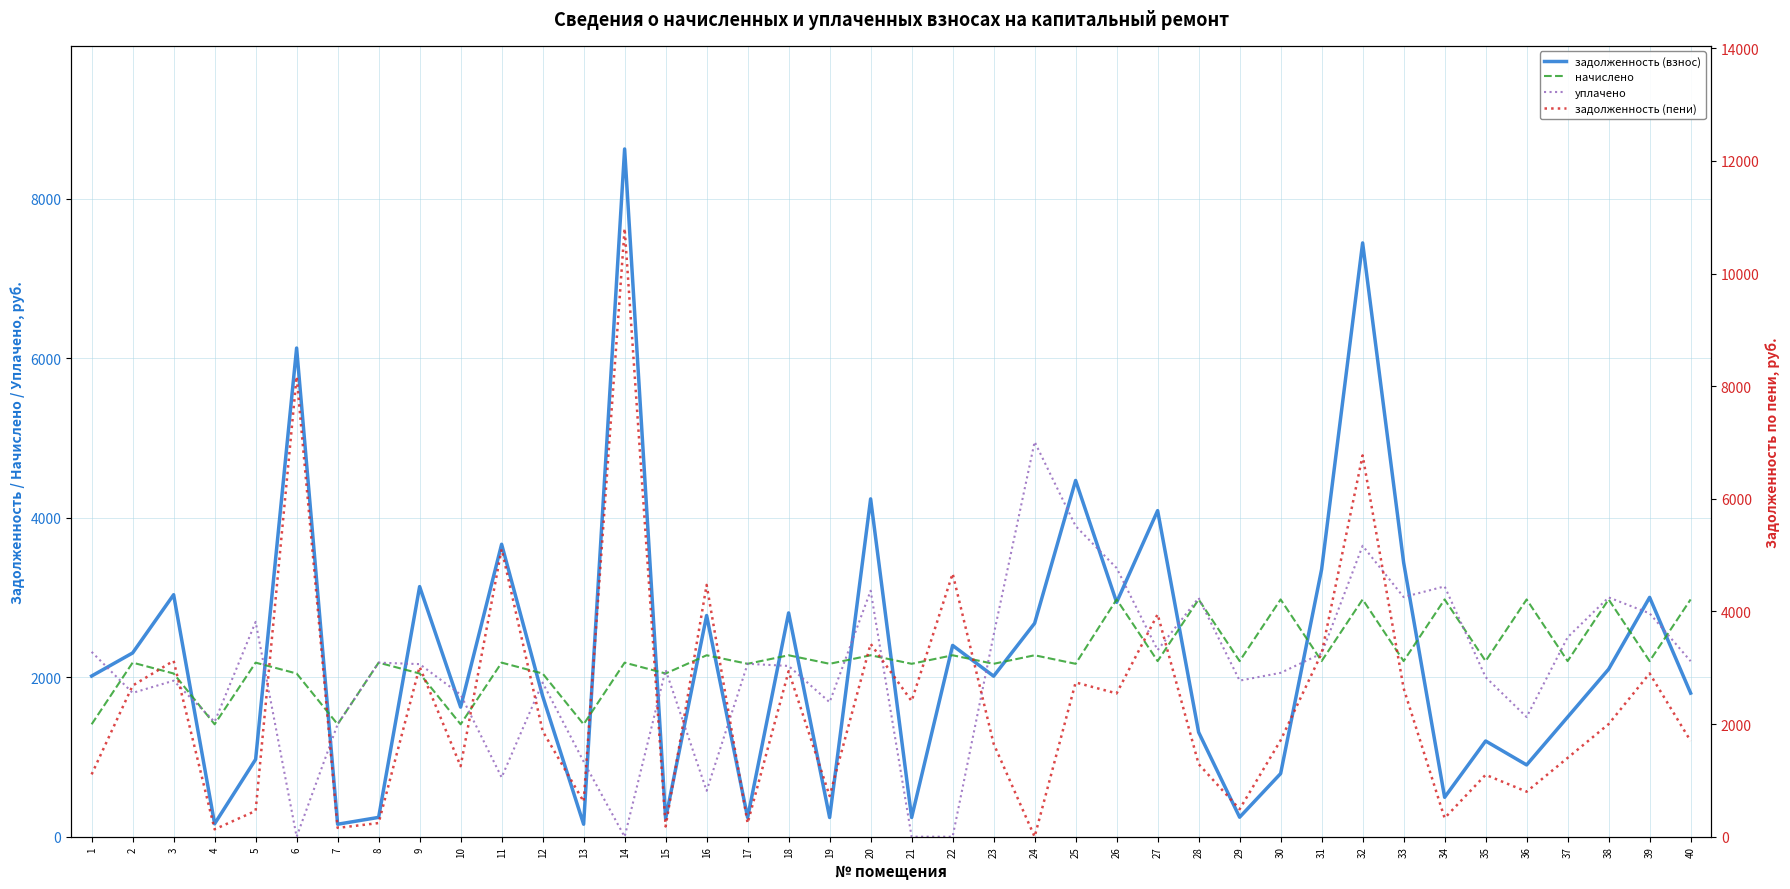

Where is задолженность (взнос) nearest to the value 4388?

25